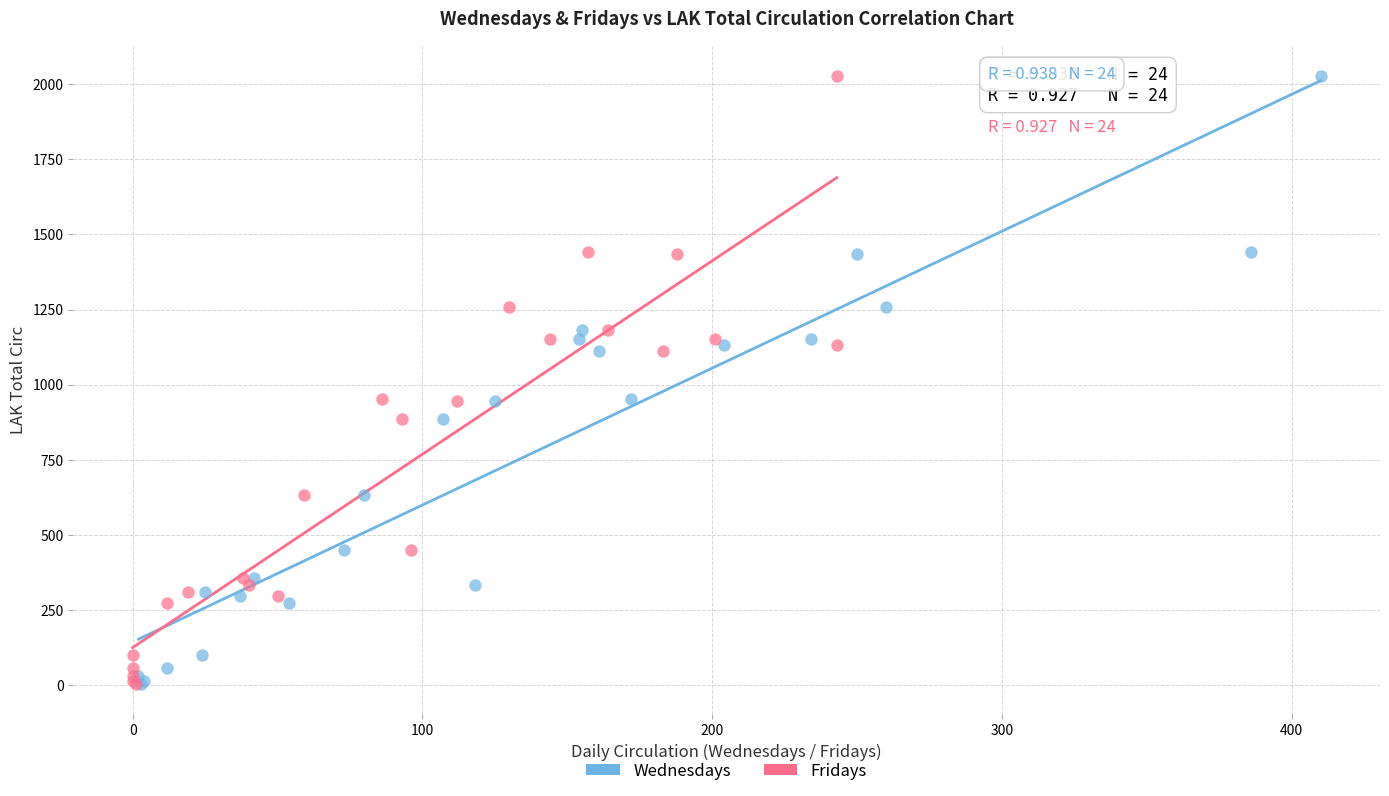

What are all the series names shown in the legend?

Wednesdays, Fridays